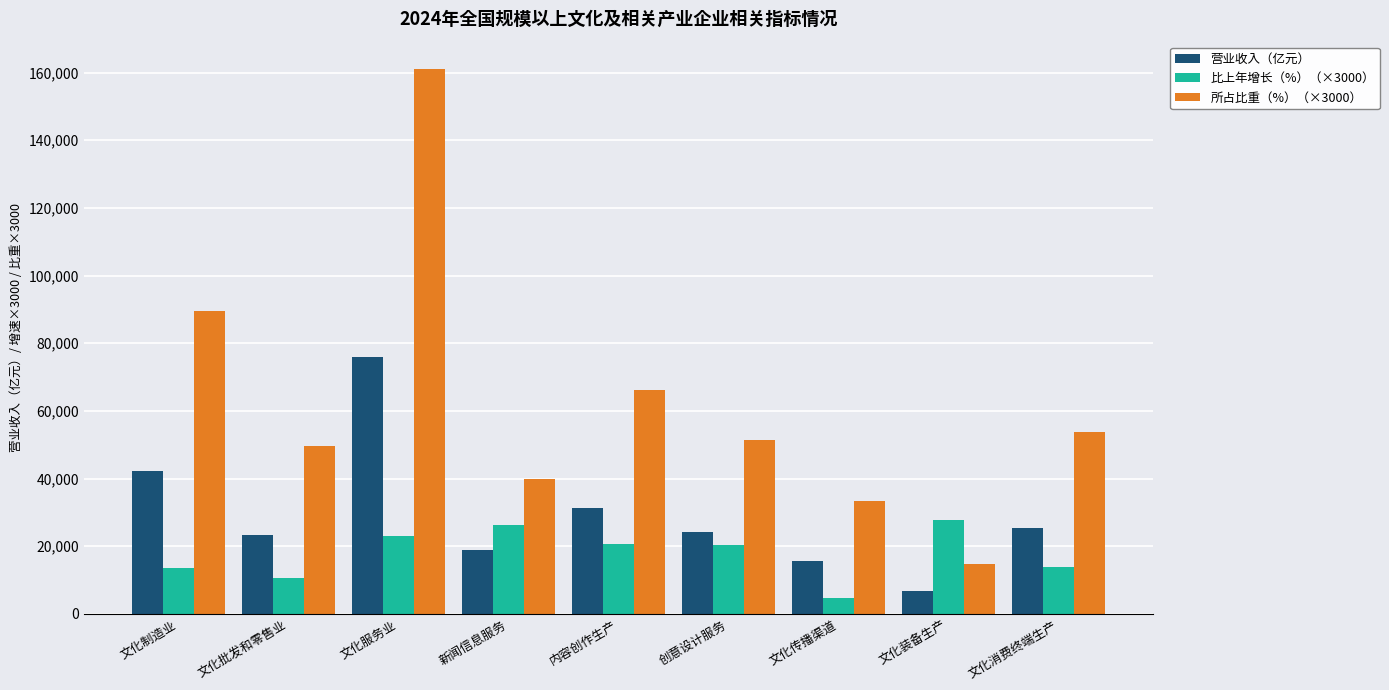

Which series has the largest range (max minus min)?

所占比重（%）（×3000）